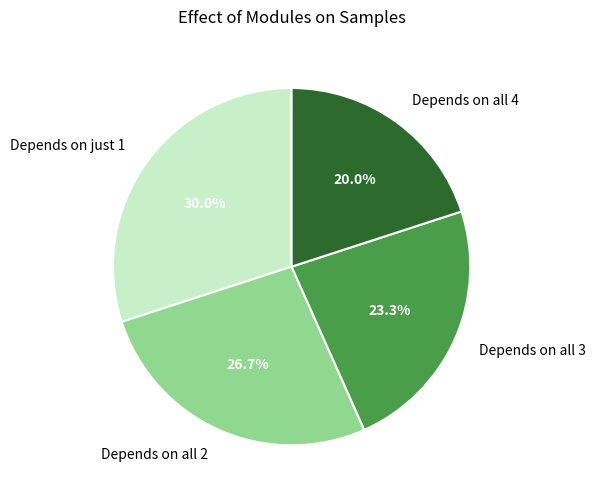

Does Depends on just 1 account for over 50% of the chart?

No